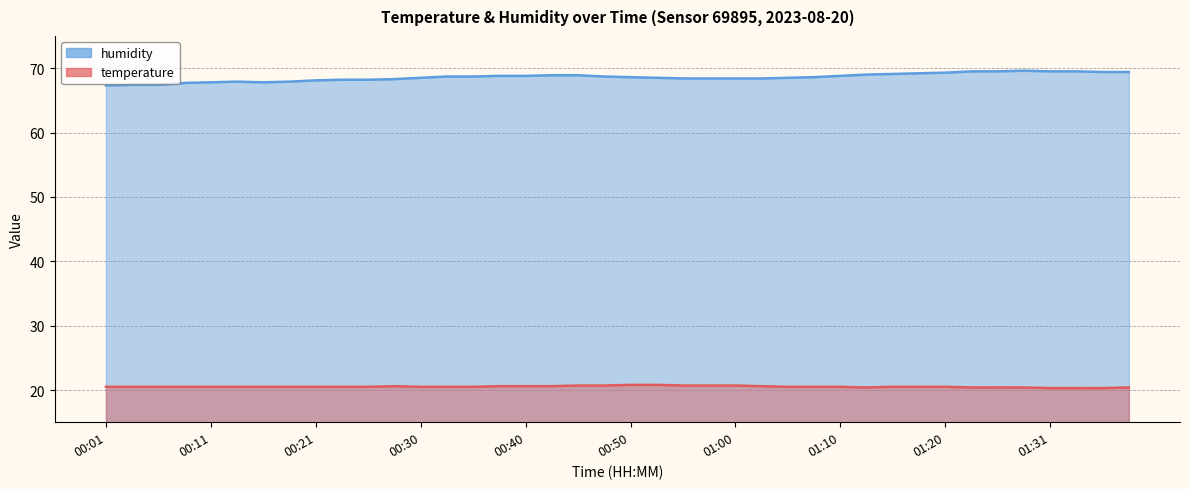

What is the spread (max minus min) of values at 00:33?

48.2